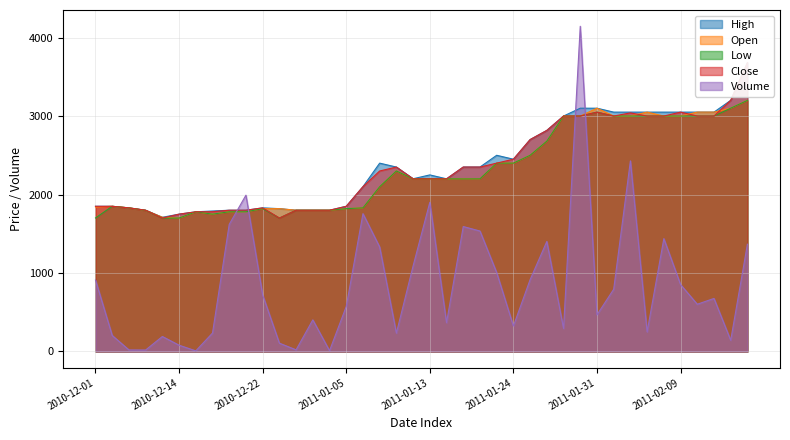

True or false: Low and Close intersect in this chart.

False